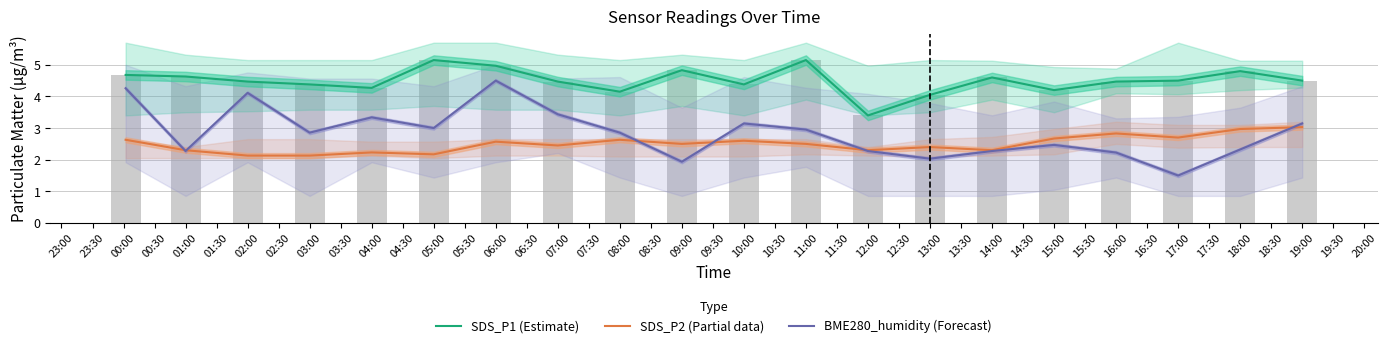

Reading left to right, transcribe all the data shown in this chart.

SDS_P1 (Estimate): 4.7	4.6	4.5	4.4	4.3	5.2	5.0	4.5	4.2	4.8	4.4	5.2	3.4	4.0	4.6	4.2	4.5	4.5	4.8	4.5
SDS_P2 (Partial data): 2.6	2.3	2.1	2.1	2.2	2.2	2.6	2.5	2.6	2.5	2.6	2.5	2.3	2.4	2.3	2.7	2.8	2.7	3.0	3.0
BME280_humidity (Forecast): 4.3	2.3	4.1	2.9	3.3	3.0	4.5	3.4	2.9	1.9	3.1	3.0	2.3	2.0	2.3	2.5	2.2	1.5	2.3	3.1